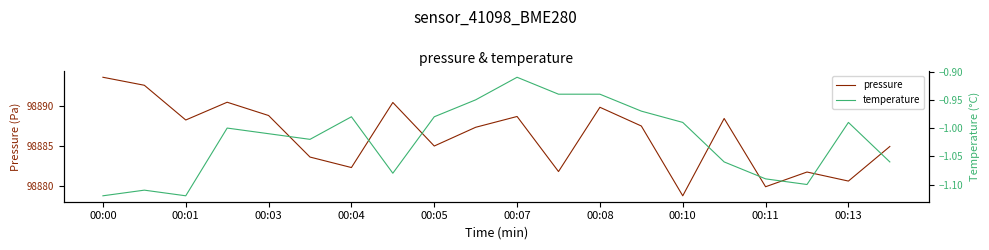

Where does the pressure series first go above 98887?

00:00